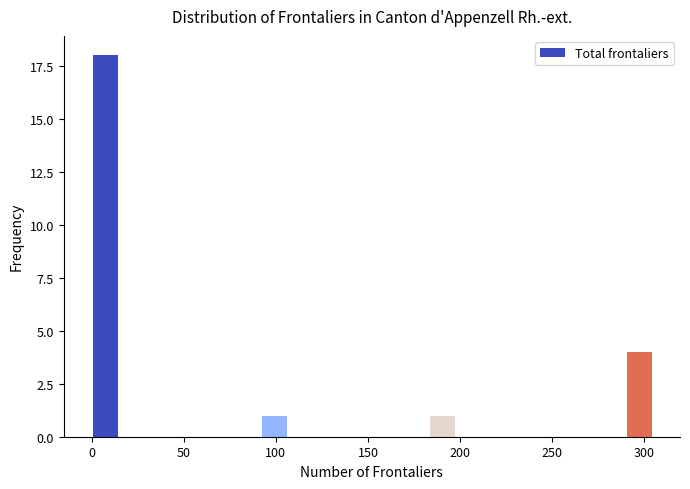

Read against the x-axis, roughly where is the centre of the tallest bar?

10